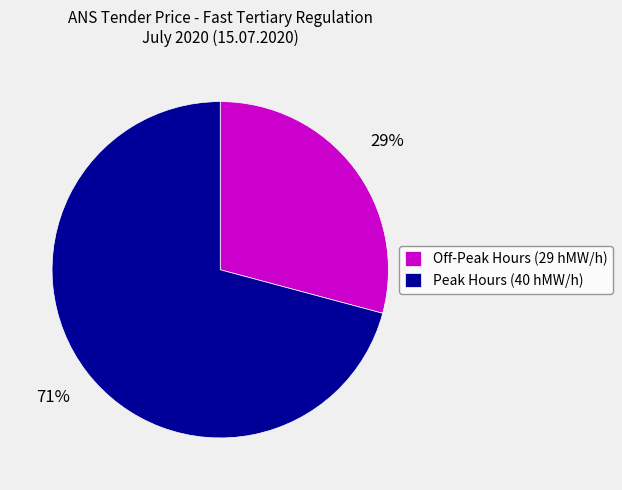

Which has a higher value, Off-Peak Hours (29 hMW/h) or Peak Hours (40 hMW/h)?

Peak Hours (40 hMW/h)